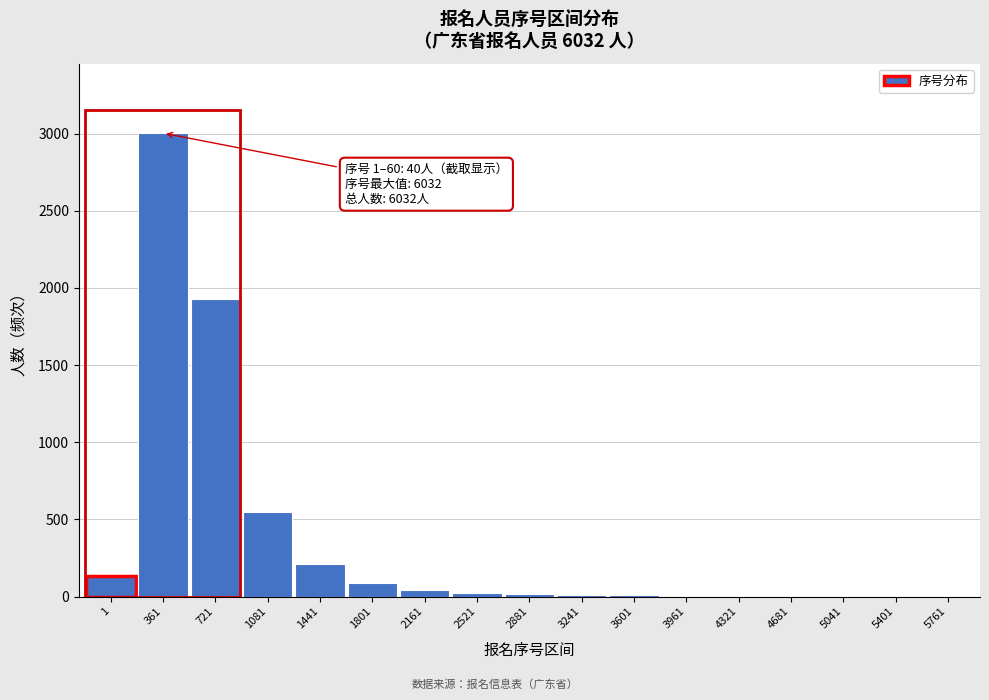

Where is the data nearest to the value 1502?

721